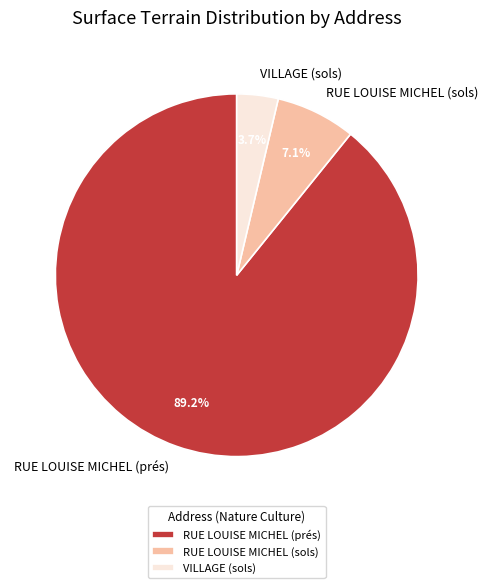

Is it true that VILLAGE (sols) is 4% of the pie?

True